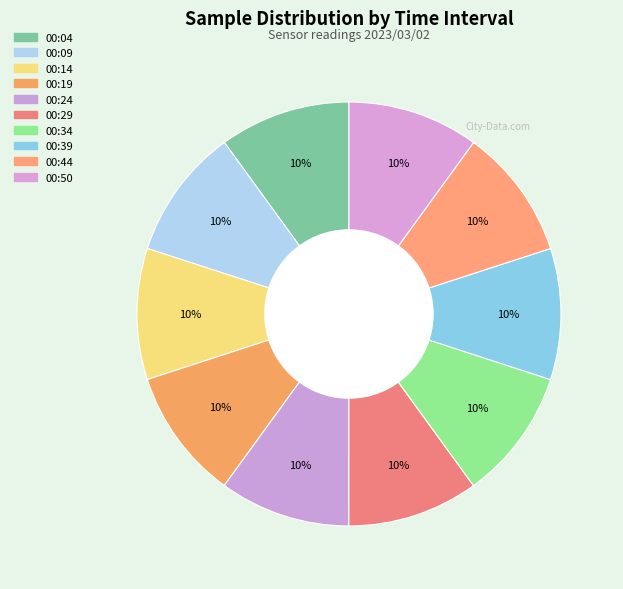

Rank the categories by value from lowest to highest.

00:19, 00:29, 00:44, 00:09, 00:04, 00:24, 00:50, 00:34, 00:14, 00:39